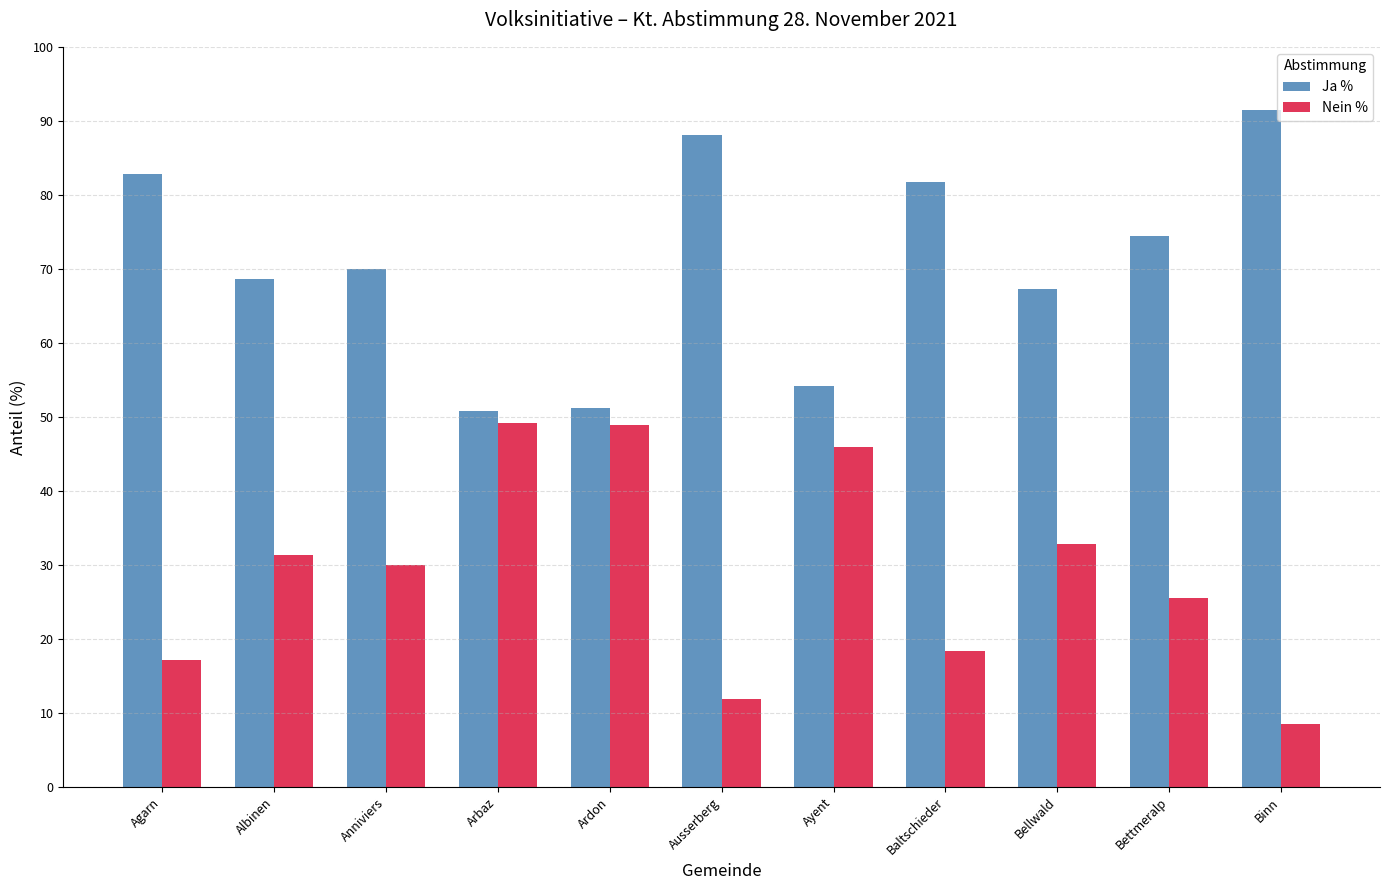

How many bars are there in each group?

2